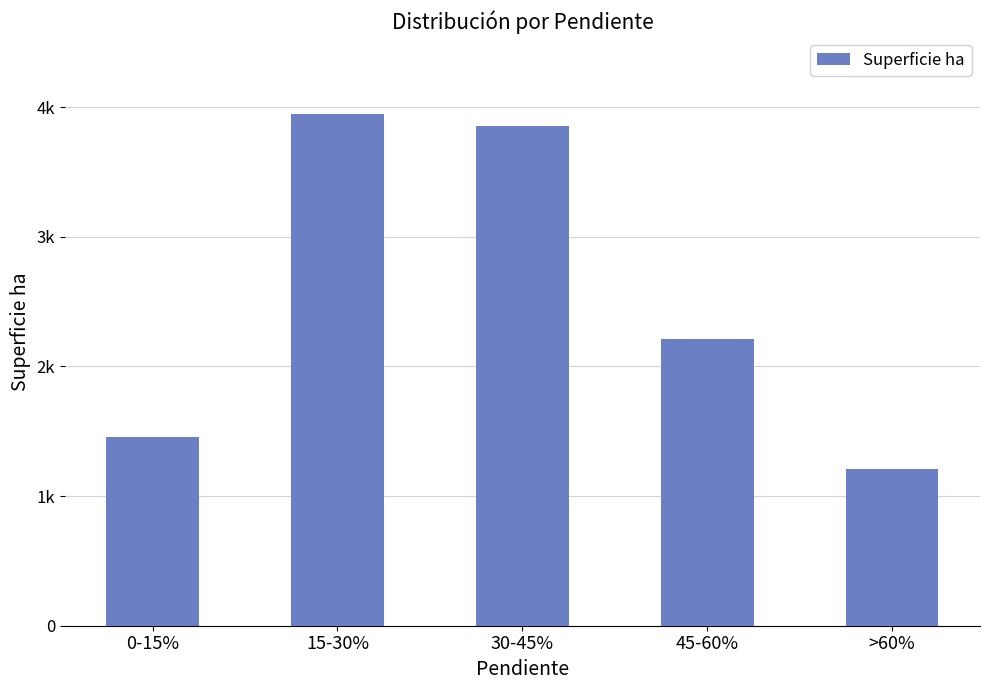

List the labels in order of value, smallest first.

>60%, 0-15%, 45-60%, 30-45%, 15-30%